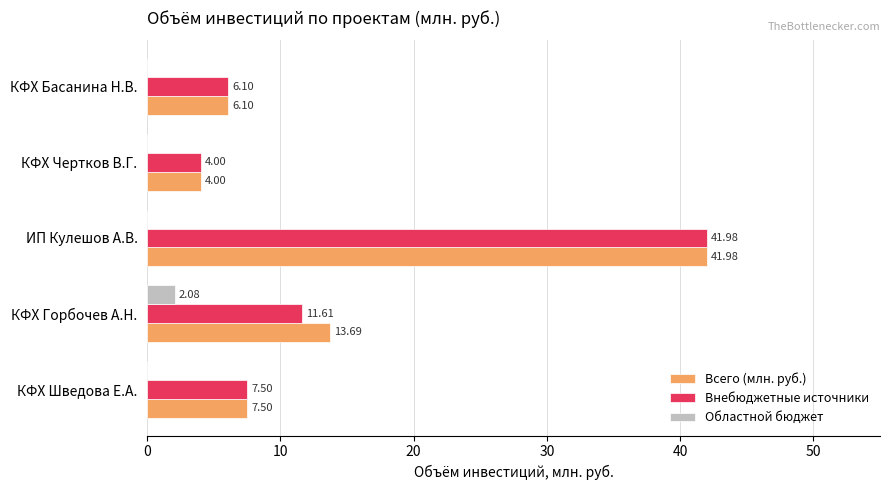

At which label does Областной бюджет reach its peak?

КФХ Горбочев А.Н.